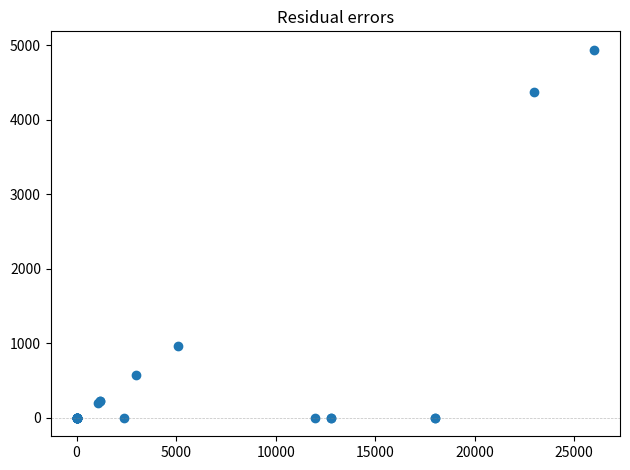

What Y value in the scatter plot is closest to 2470?

967.1